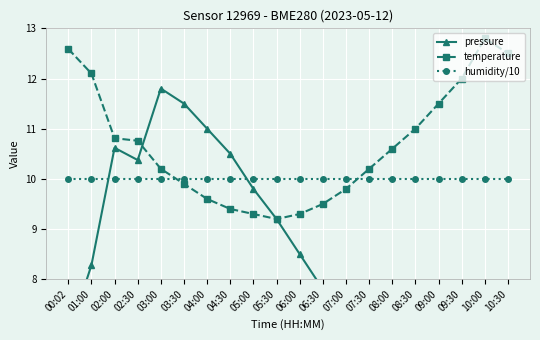

Where do pressure and humidity/10 first cross each other?

01:00 and 02:00